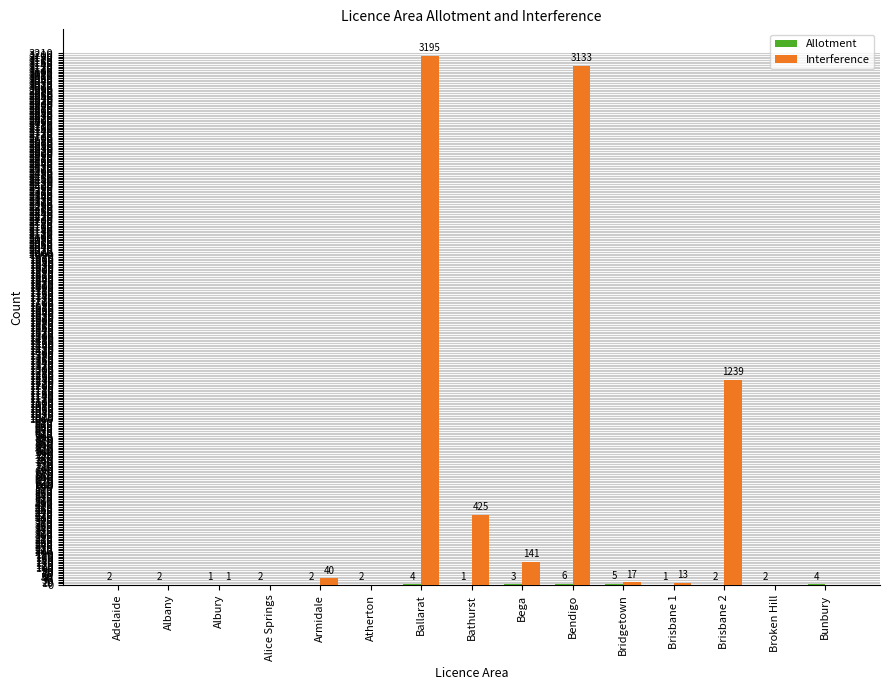

Count the number of categories in the chart.

15